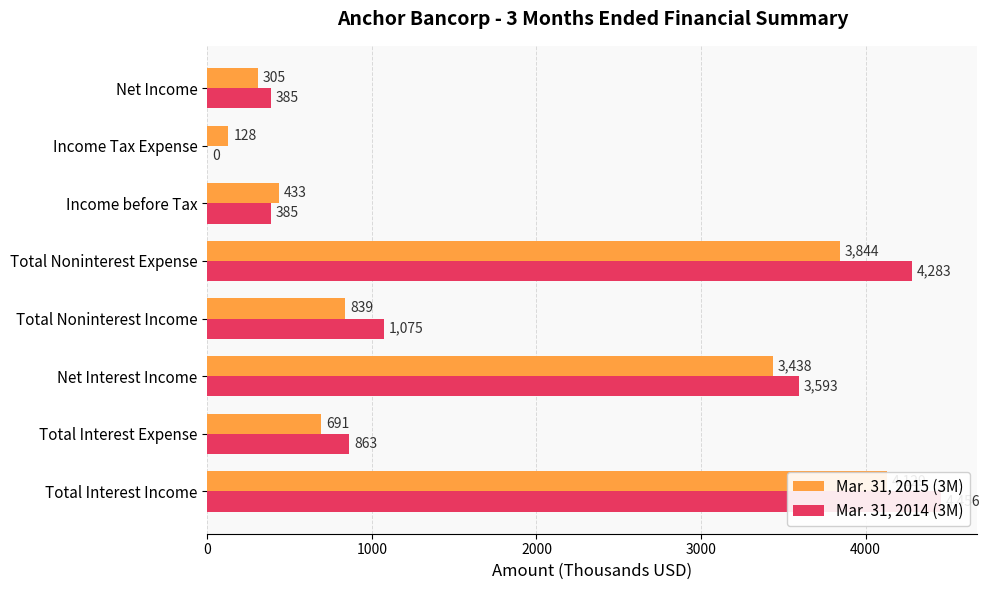

Reading right to left, what are all the values shown in this chart?

Mar. 31, 2015 (3M): 305	128	433	3844	839	3438	691	4129
Mar. 31, 2014 (3M): 385	0	385	4283	1075	3593	863	4456